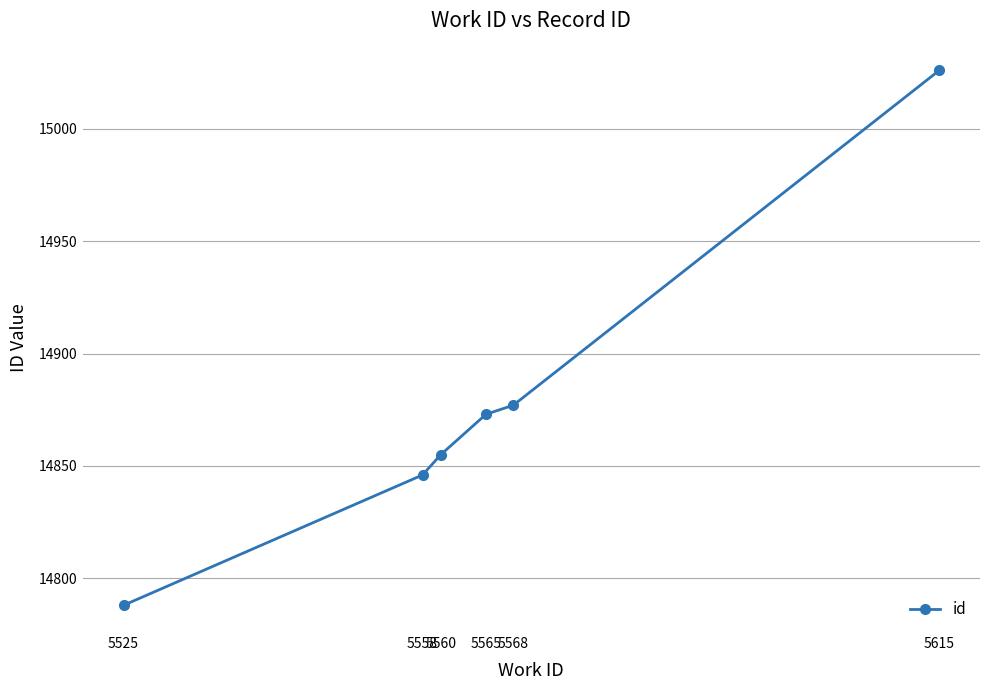

Reading right to left, list all the values displayed in this chart.

5615=15026	5568=14877	5565=14873	5560=14855	5558=14846	5525=14788